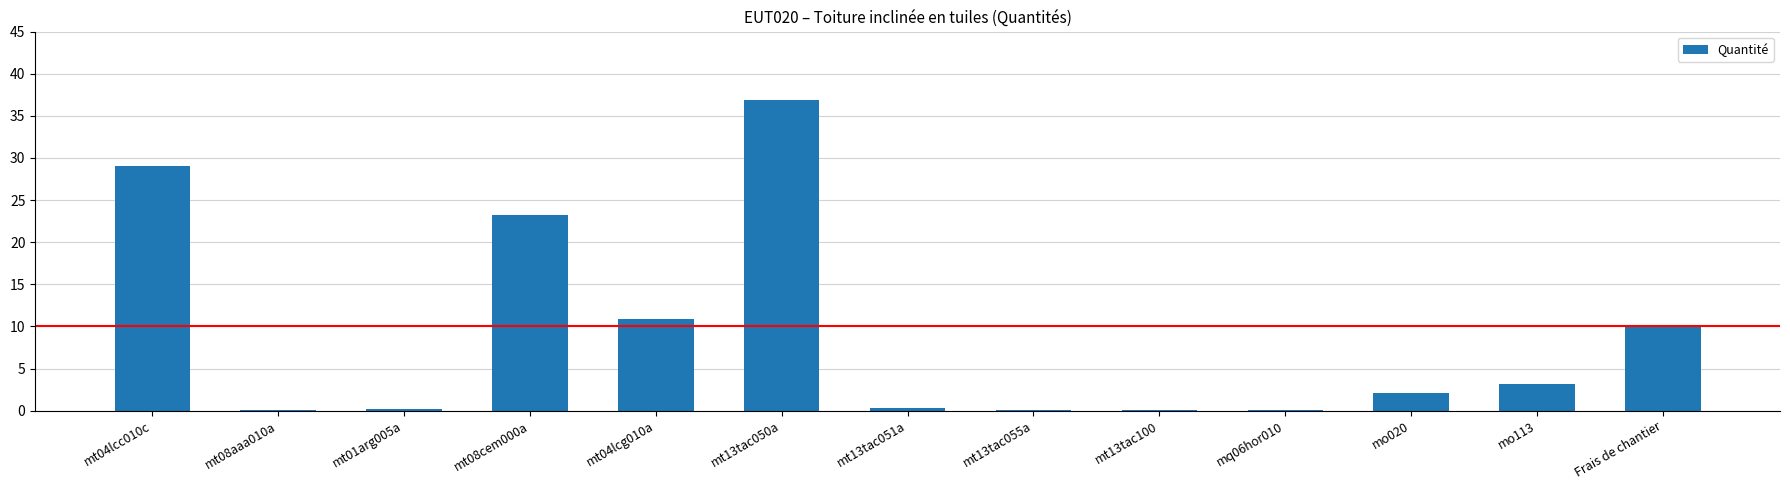

Is it true that the value at mo113 is 1.6?

False